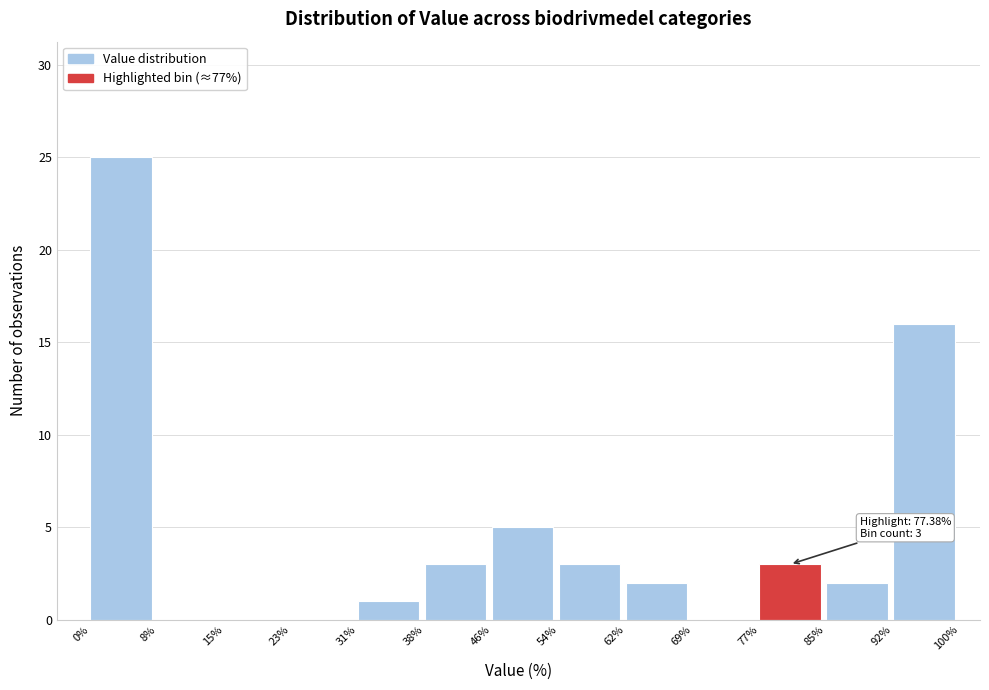

Which range on the x-axis has the tallest bar?

0% to 8%